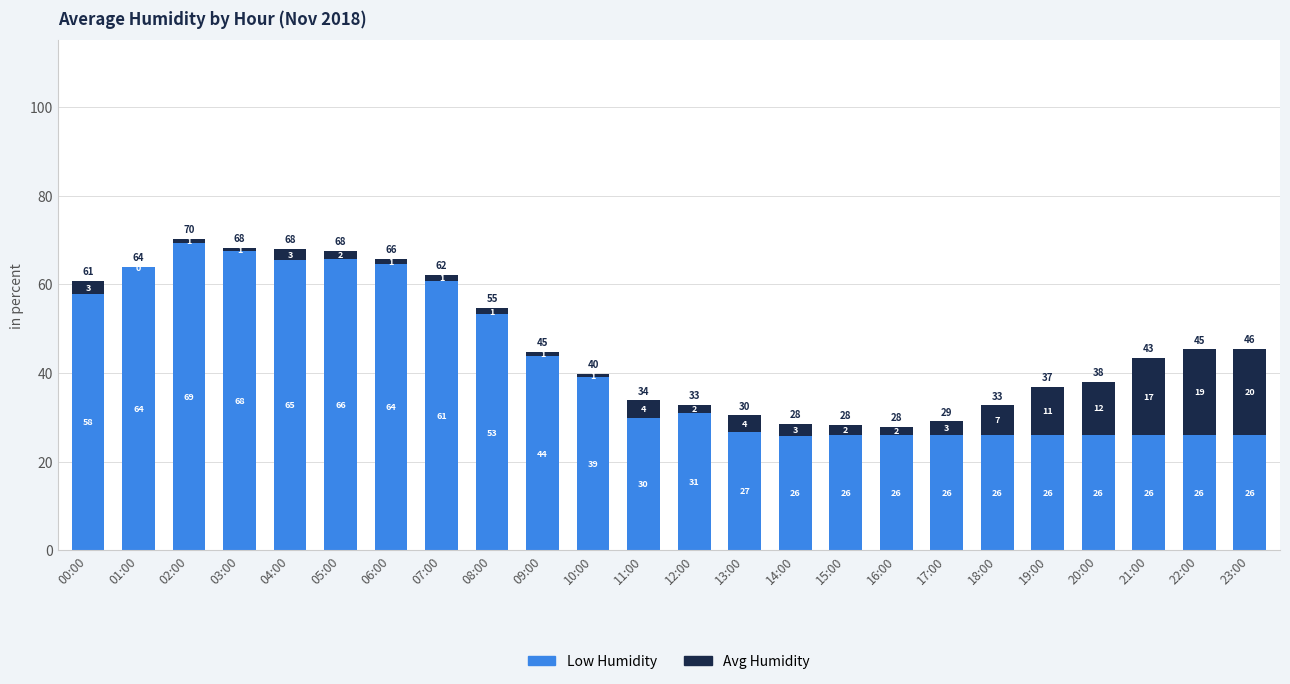

At which category is the sum across all series the highest?

02:00